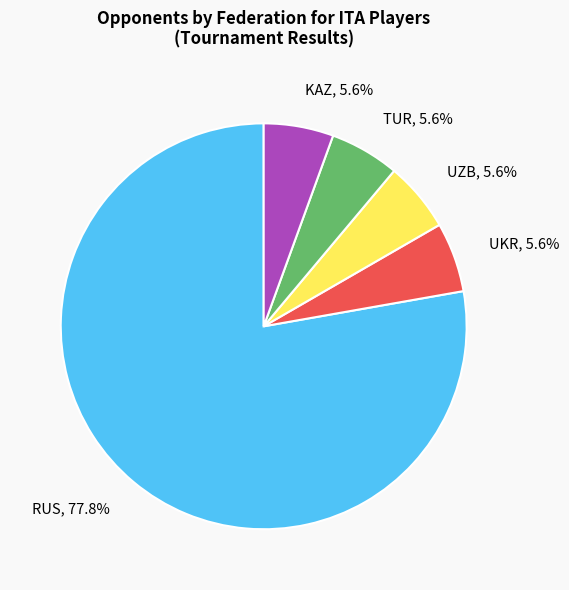

True or false: UZB accounts for 6% of the total.

True